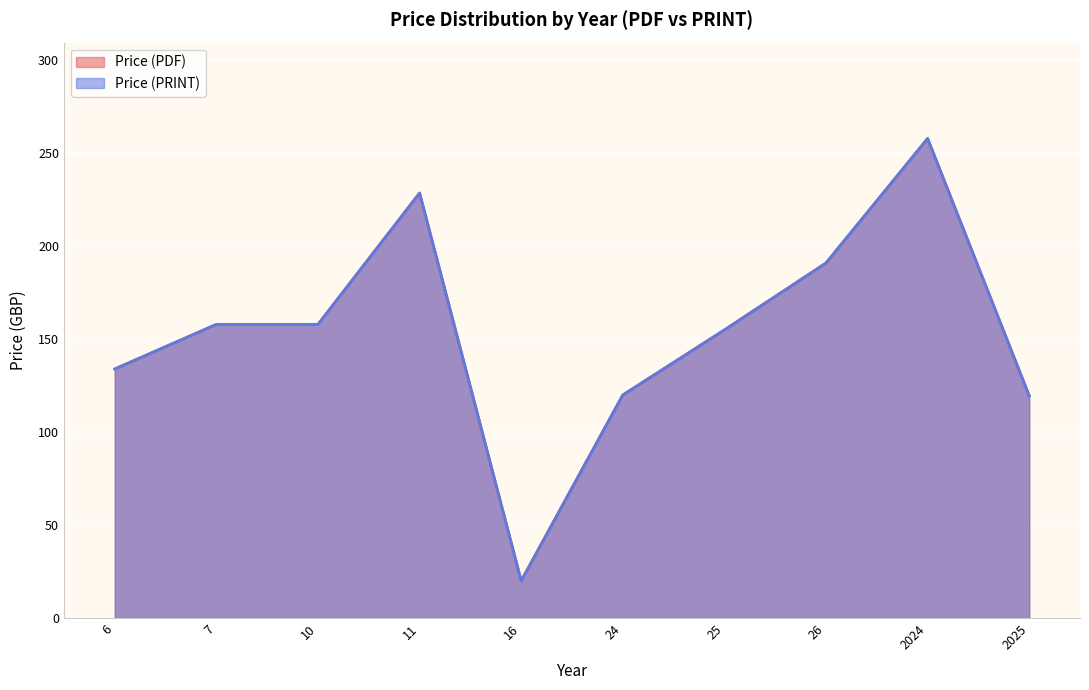

Does the chart display data point markers on the line(s)?

No